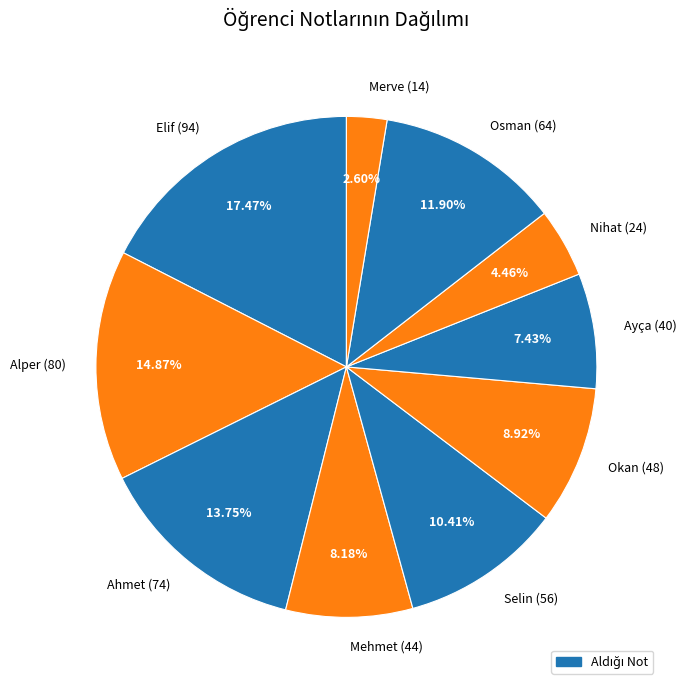

Which slice is the largest?

Elif